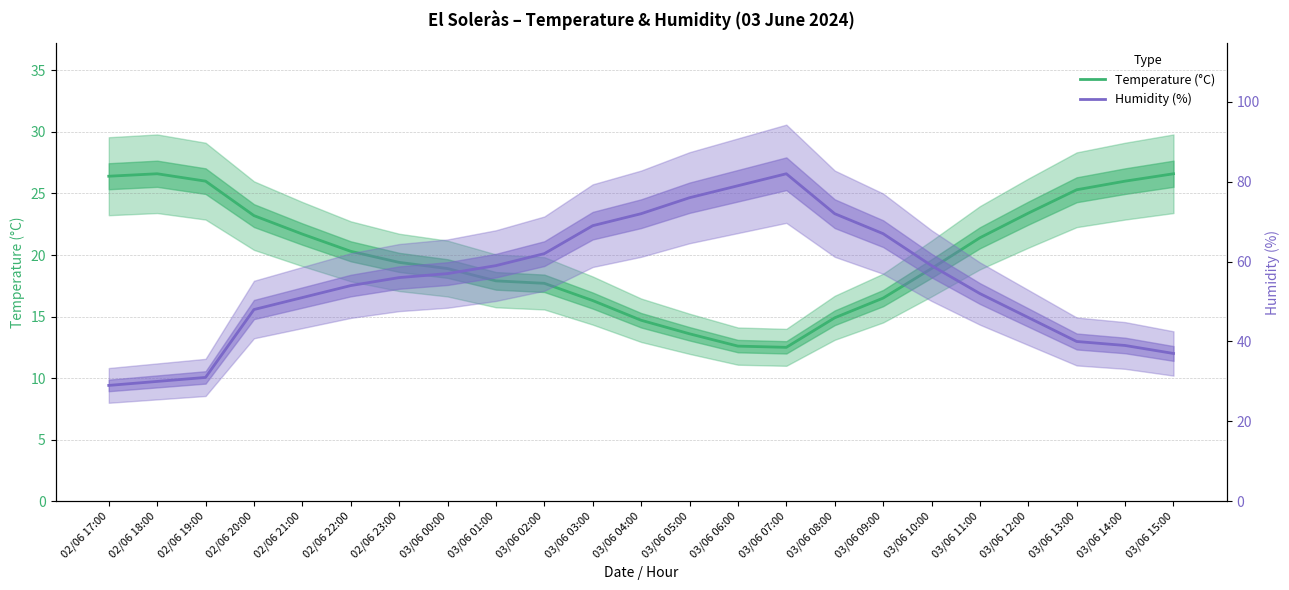

List the series in order of their overall mean, lowest first.

Temperature (°C), Humidity (%)